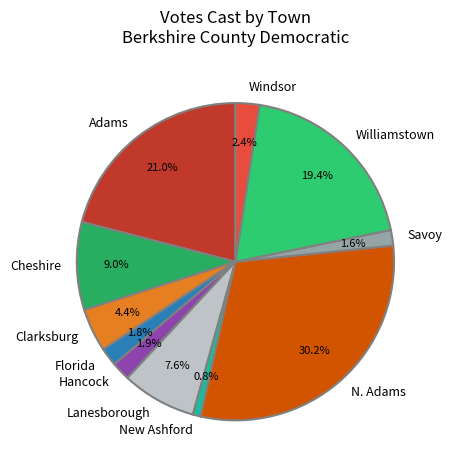

Which slice is the largest?

N. Adams